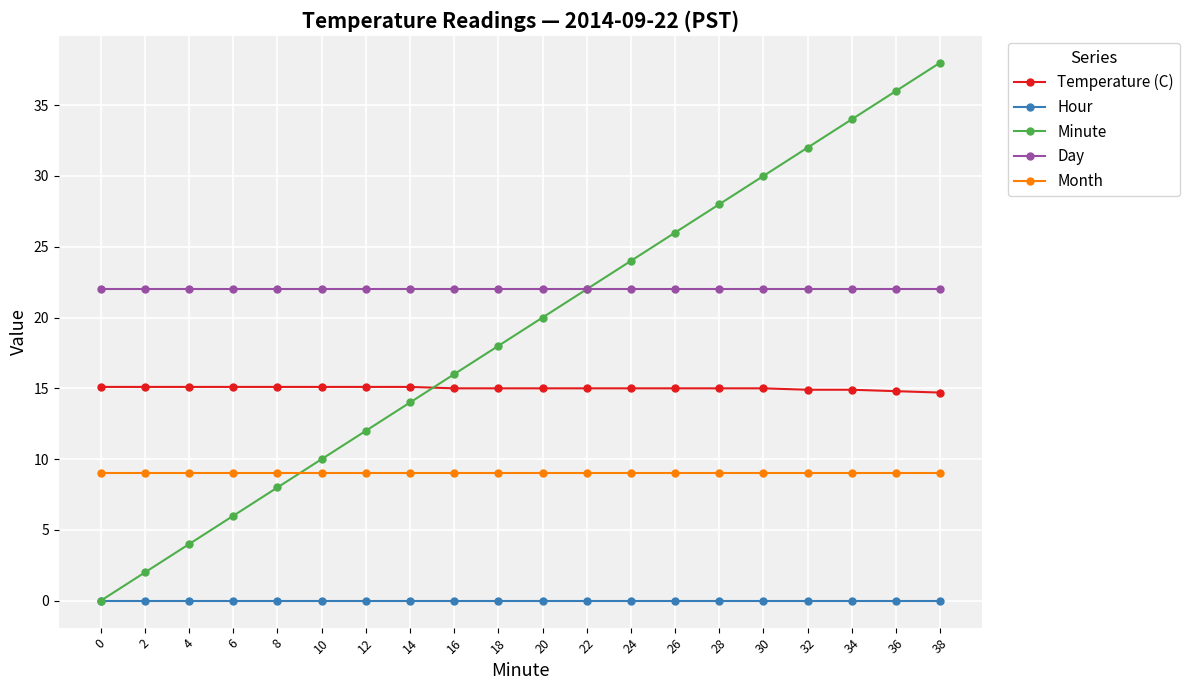

Which series ends up on top after the final intersection of Minute and Month?

Minute